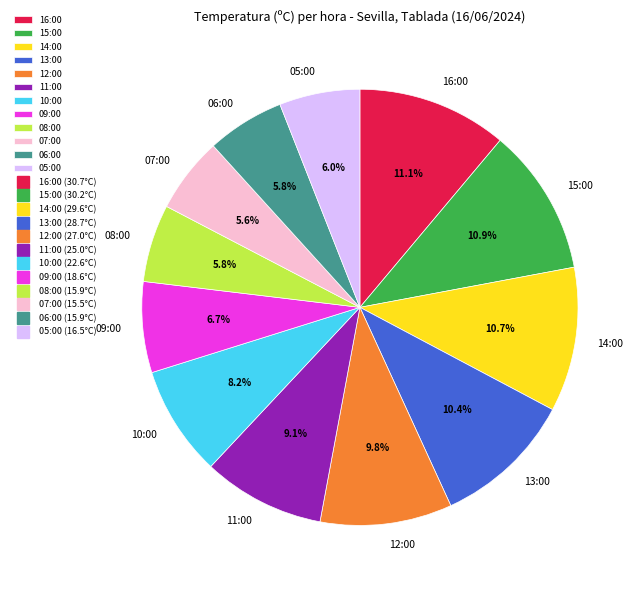

Do 16:00 and 08:00 together represent more than half of the pie?

No